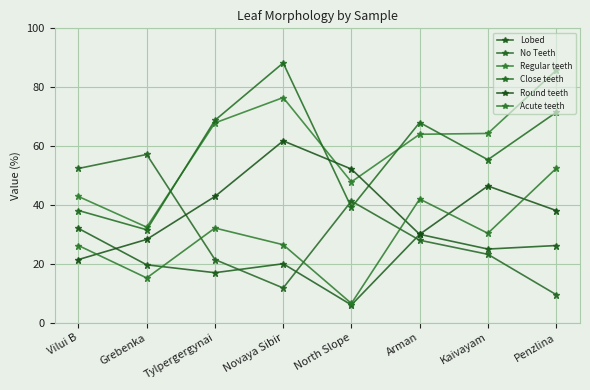

Is the value of Close teeth at North Slope greater than the value of Acute teeth at Tylpergergynai?

Yes